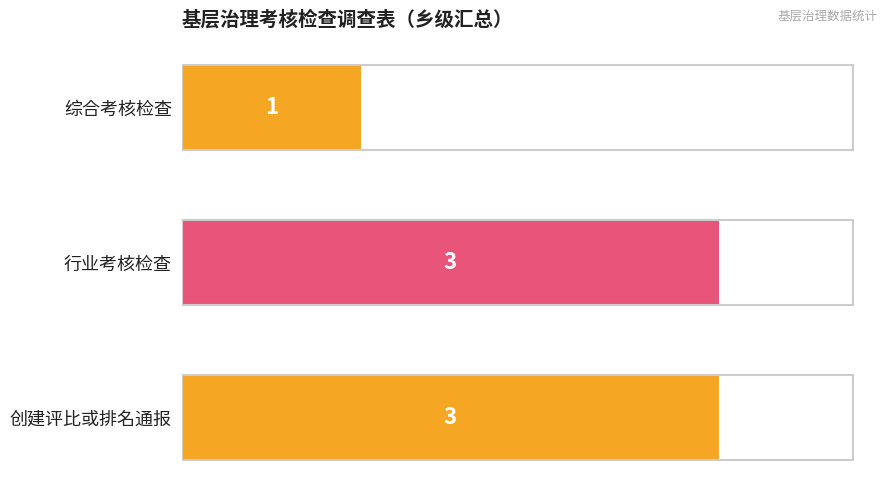

Does the chart contain any negative values?

No